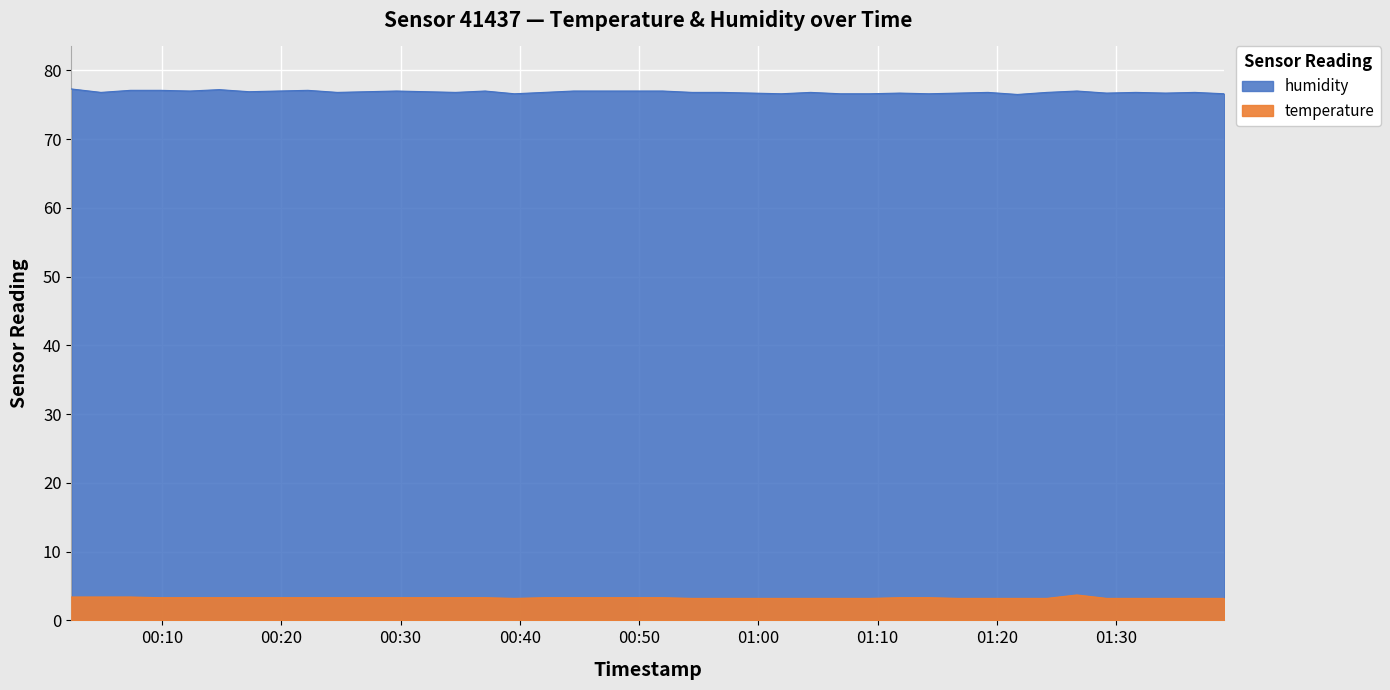

At how many categories does at least one series exceed 13?

40